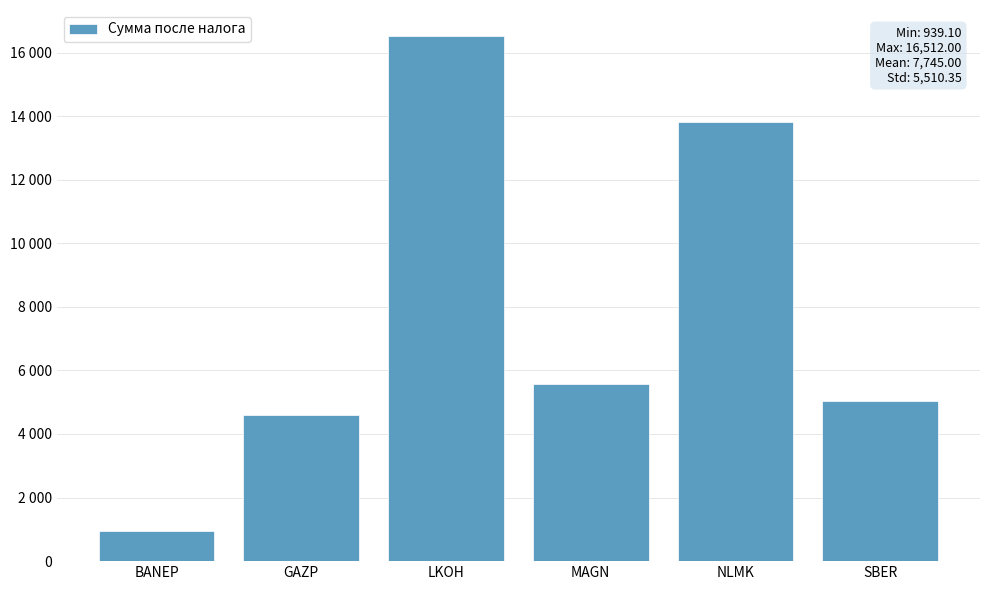

What is the label of the 4th bar from the right?

LKOH